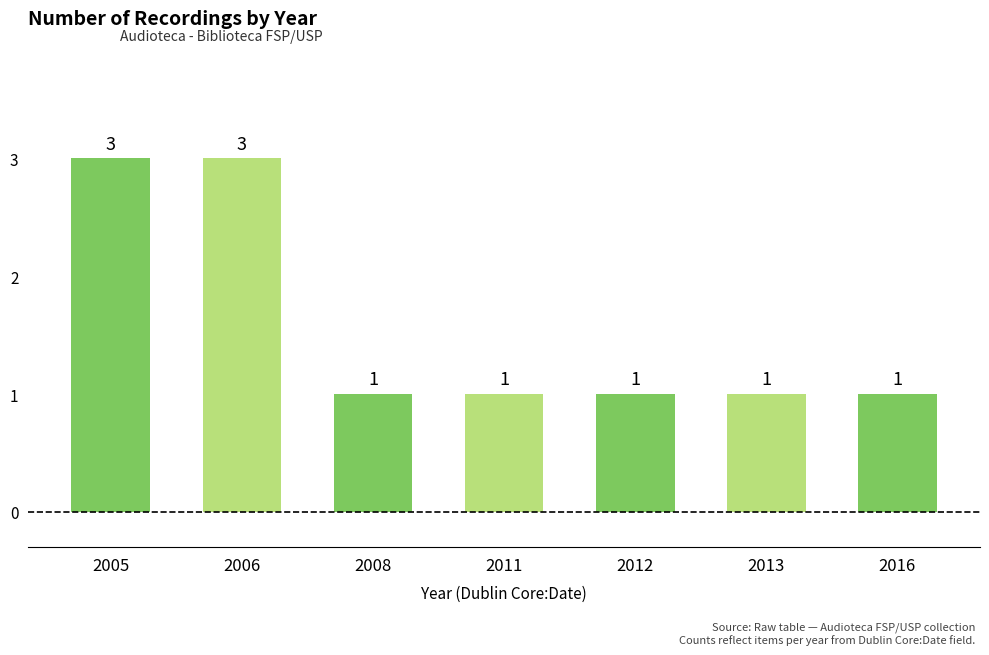

What is the maximum value shown in the chart?

3